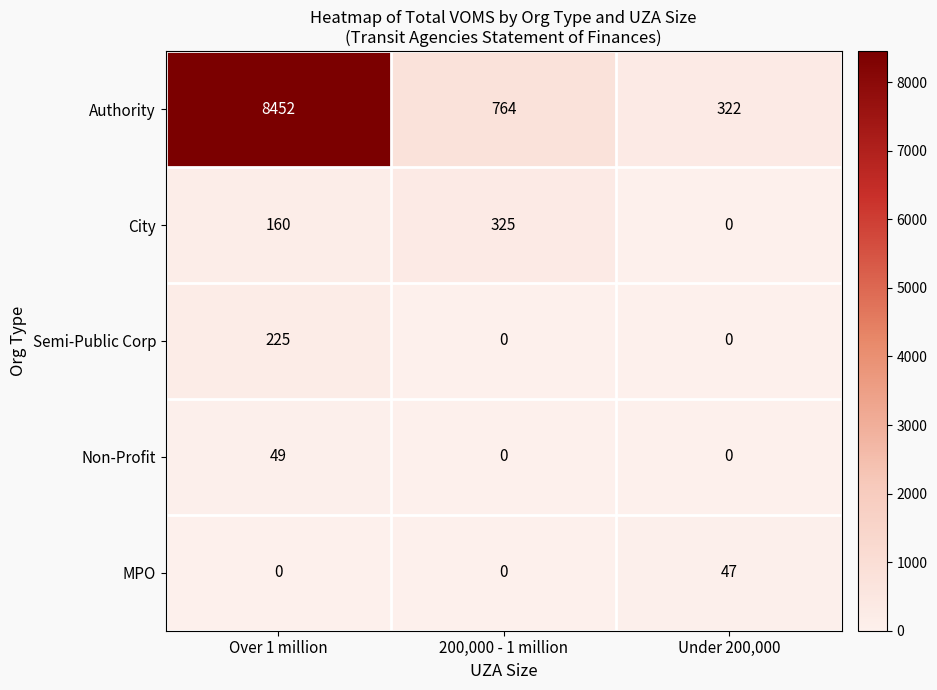

Which label corresponds to the largest value in the chart?

Over 1 million